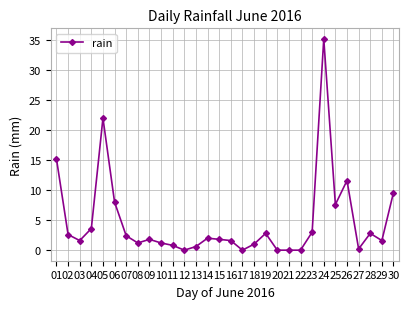

The chart shows a value of 3.0 at 23. True or false?

True